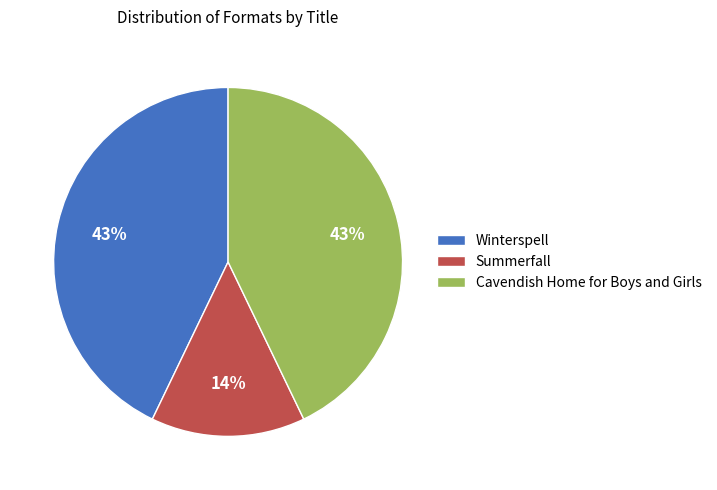

Combined, do Summerfall and Cavendish Home for Boys and Girls account for over 50%?

Yes